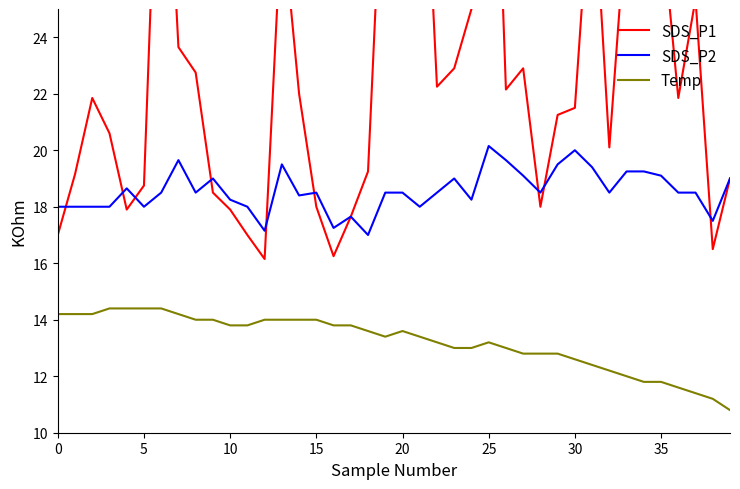

How many lines are shown in the chart?

3